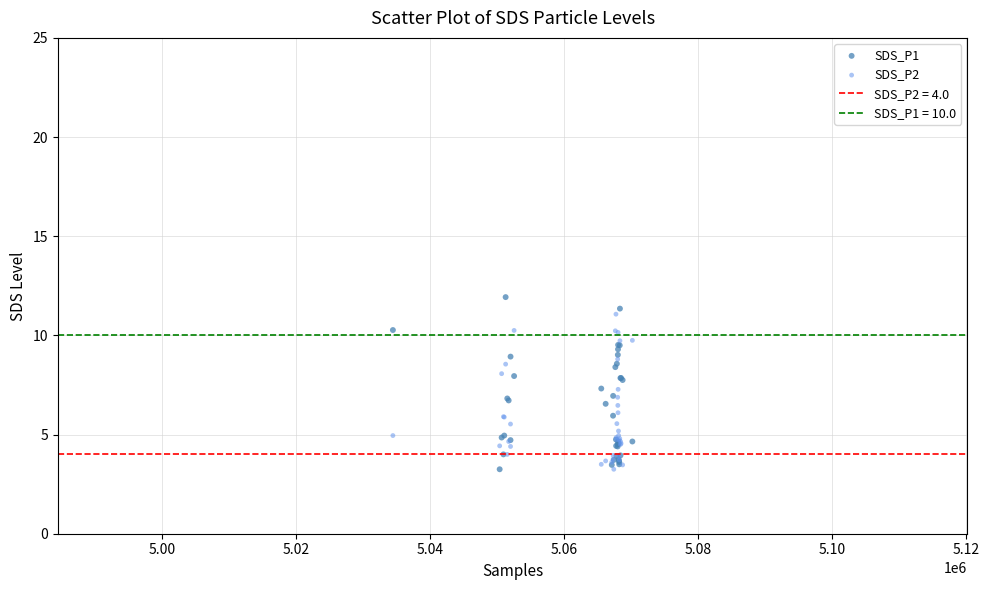

Which series has the widest spread of Y values?

SDS_P1